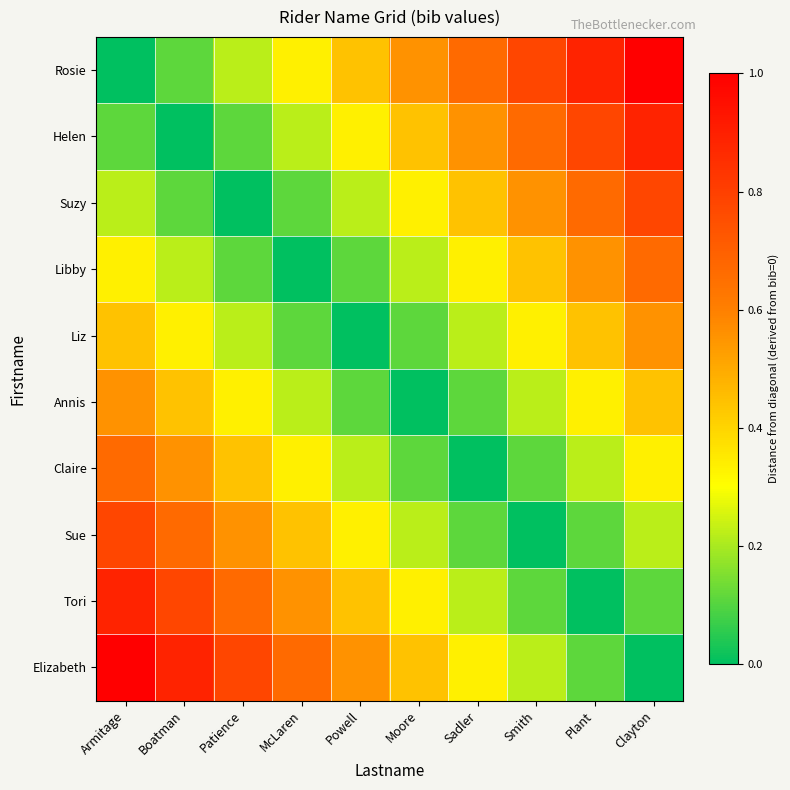

Reading left to right, list all the values displayed in this chart.

Rosie: Armitage=0.0	Boatman=0.1	Patience=0.2	McLaren=0.3	Powell=0.4	Moore=0.6	Sadler=0.7	Smith=0.8	Plant=0.9	Clayton=1.0
Helen: Armitage=0.1	Boatman=0.0	Patience=0.1	McLaren=0.2	Powell=0.3	Moore=0.4	Sadler=0.6	Smith=0.7	Plant=0.8	Clayton=0.9
Suzy: Armitage=0.2	Boatman=0.1	Patience=0.0	McLaren=0.1	Powell=0.2	Moore=0.3	Sadler=0.4	Smith=0.6	Plant=0.7	Clayton=0.8
Libby: Armitage=0.3	Boatman=0.2	Patience=0.1	McLaren=0.0	Powell=0.1	Moore=0.2	Sadler=0.3	Smith=0.4	Plant=0.6	Clayton=0.7
Liz: Armitage=0.4	Boatman=0.3	Patience=0.2	McLaren=0.1	Powell=0.0	Moore=0.1	Sadler=0.2	Smith=0.3	Plant=0.4	Clayton=0.6
Annis: Armitage=0.6	Boatman=0.4	Patience=0.3	McLaren=0.2	Powell=0.1	Moore=0.0	Sadler=0.1	Smith=0.2	Plant=0.3	Clayton=0.4
Claire: Armitage=0.7	Boatman=0.6	Patience=0.4	McLaren=0.3	Powell=0.2	Moore=0.1	Sadler=0.0	Smith=0.1	Plant=0.2	Clayton=0.3
Sue: Armitage=0.8	Boatman=0.7	Patience=0.6	McLaren=0.4	Powell=0.3	Moore=0.2	Sadler=0.1	Smith=0.0	Plant=0.1	Clayton=0.2
Tori: Armitage=0.9	Boatman=0.8	Patience=0.7	McLaren=0.6	Powell=0.4	Moore=0.3	Sadler=0.2	Smith=0.1	Plant=0.0	Clayton=0.1
Elizabeth: Armitage=1.0	Boatman=0.9	Patience=0.8	McLaren=0.7	Powell=0.6	Moore=0.4	Sadler=0.3	Smith=0.2	Plant=0.1	Clayton=0.0